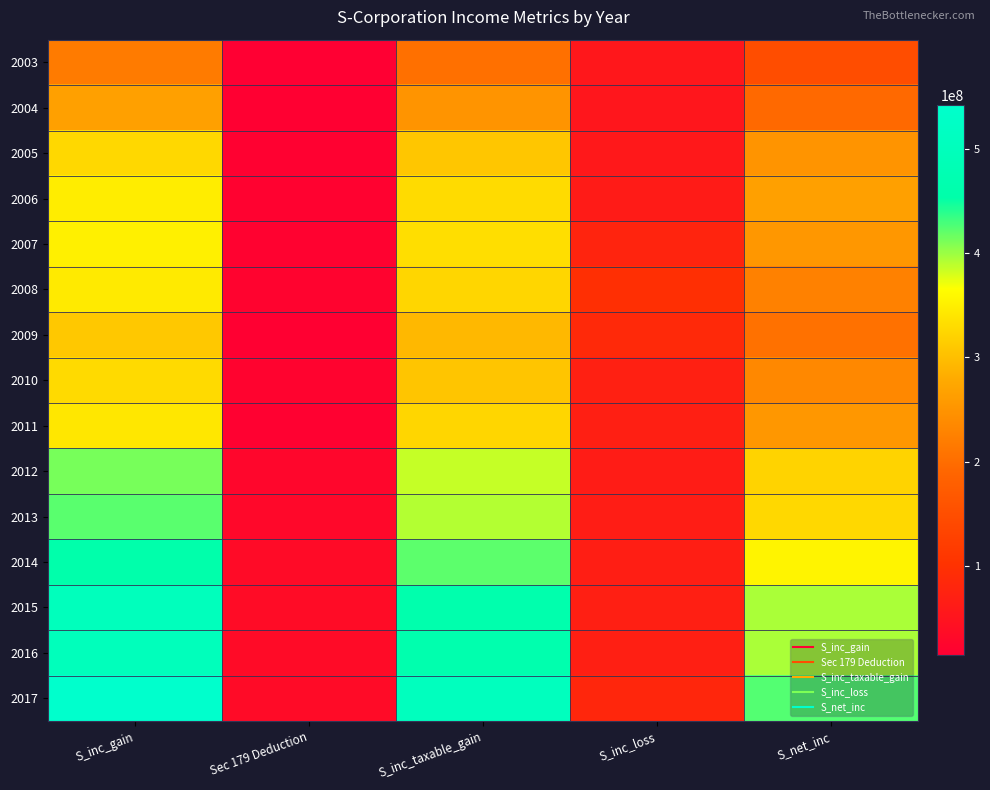

How many data points does each series have?

5